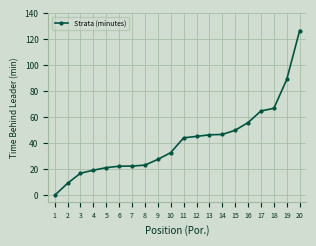

What is the maximum value shown in the chart?

126.8